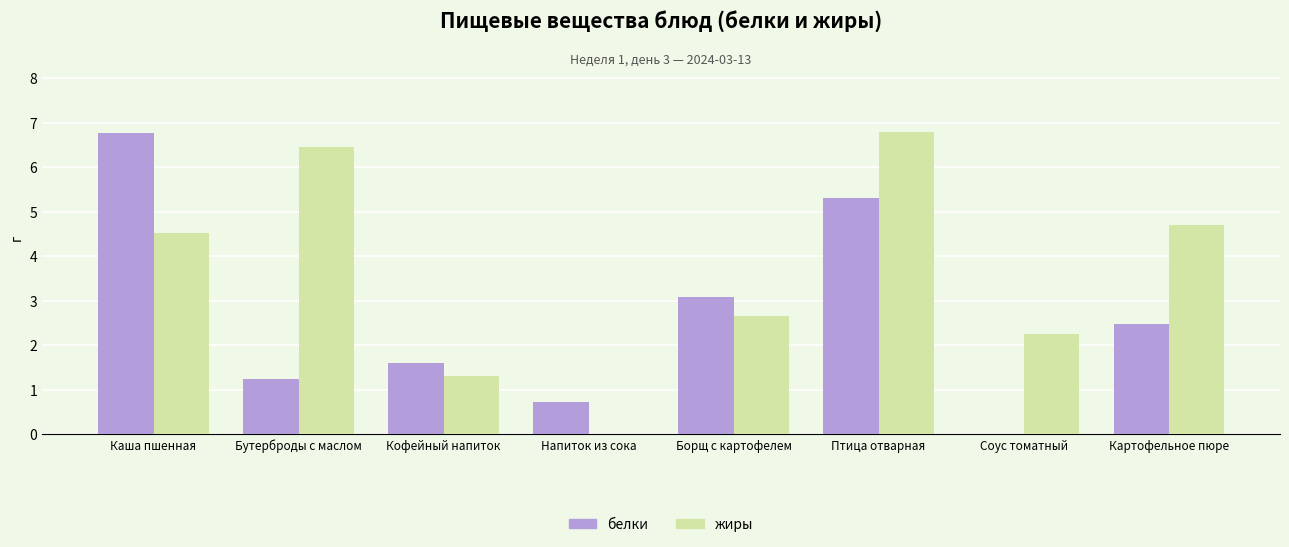

Are the bars horizontal?

No